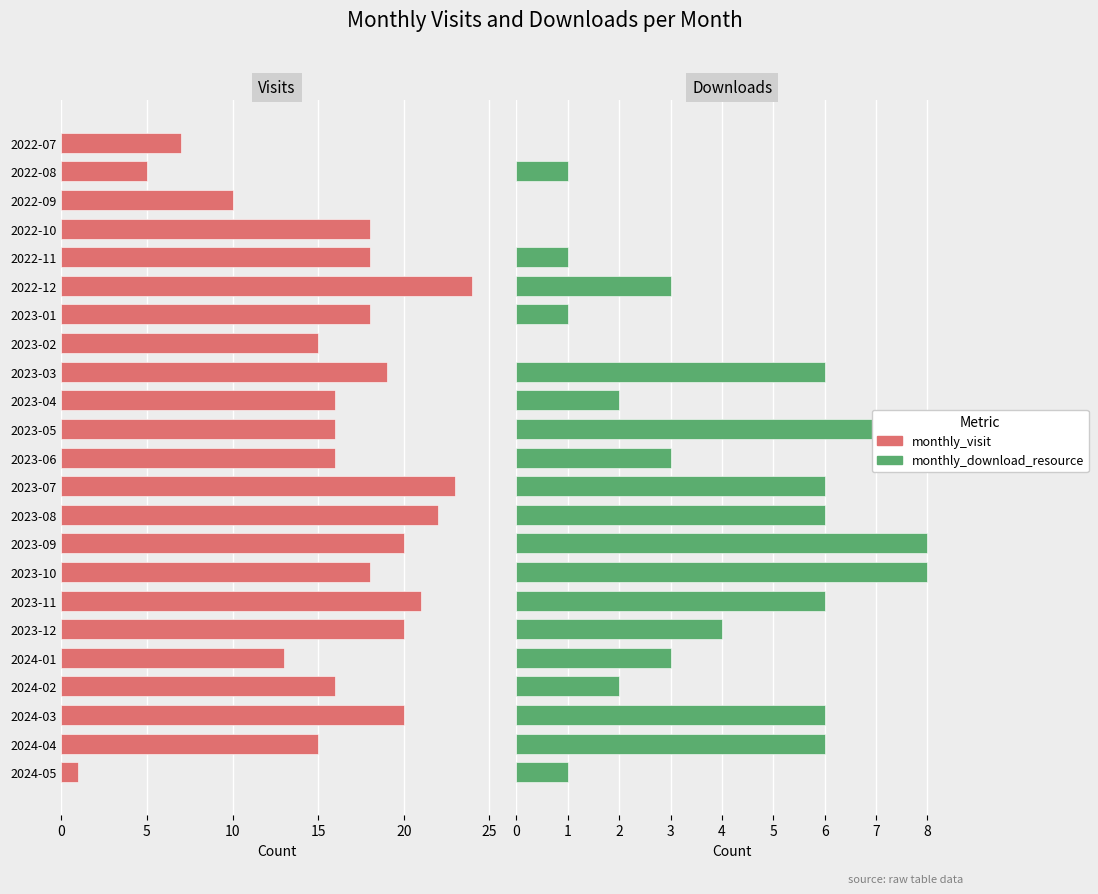

What is the label of the 7th bar from the right?

2023-11